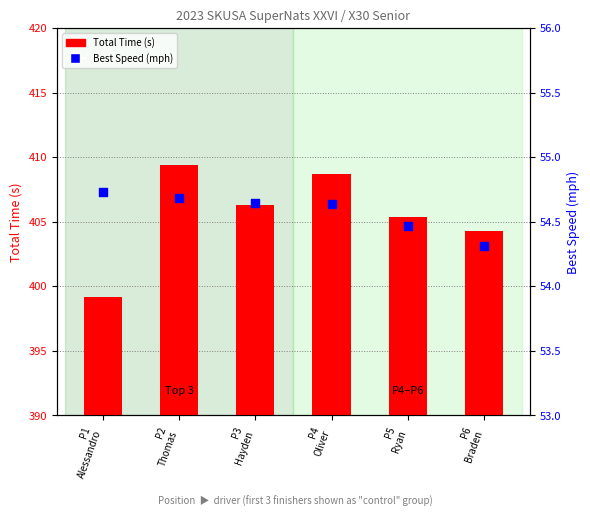

Which series reaches the maximum Y coordinate?

Total Time (s)